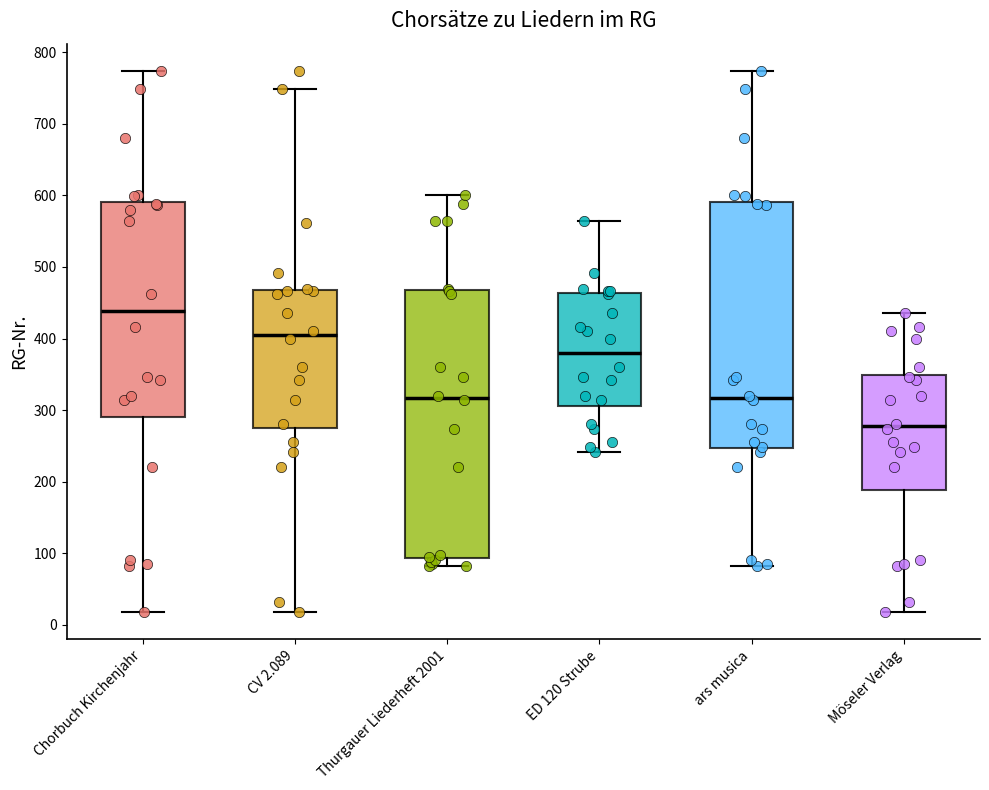

Which box is the tallest, from its lower edge to its upper edge?

Thurgauer Liederheft 2001